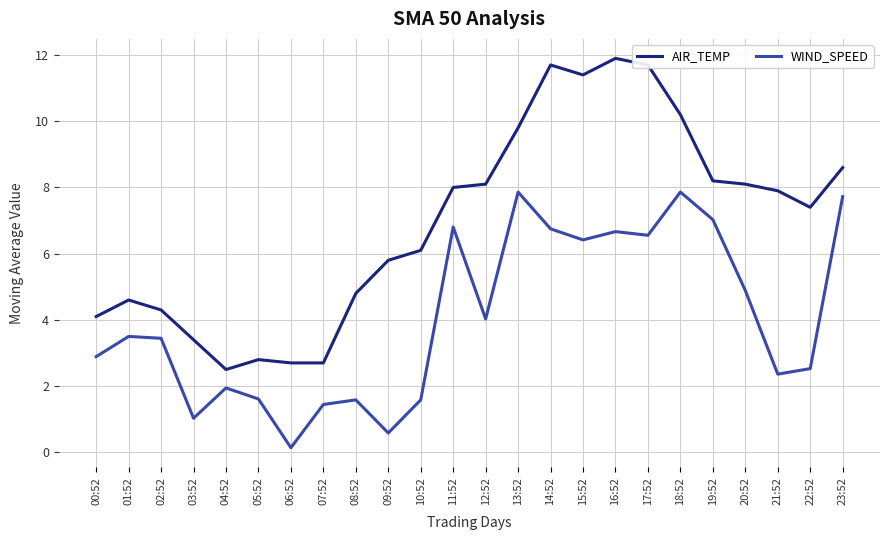

What is the total value across all series at 20:52?

13.0